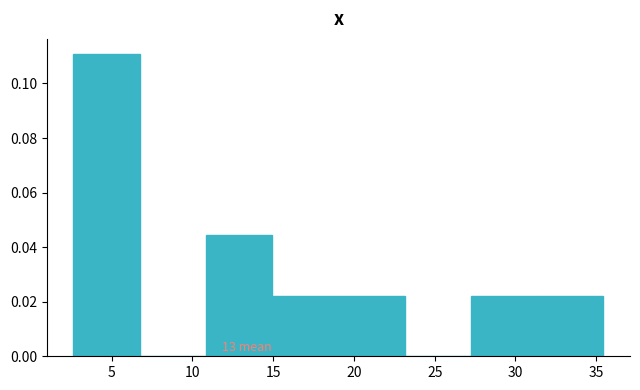

Over which range of the x-axis is the bar tallest?

2.5 to 6.5